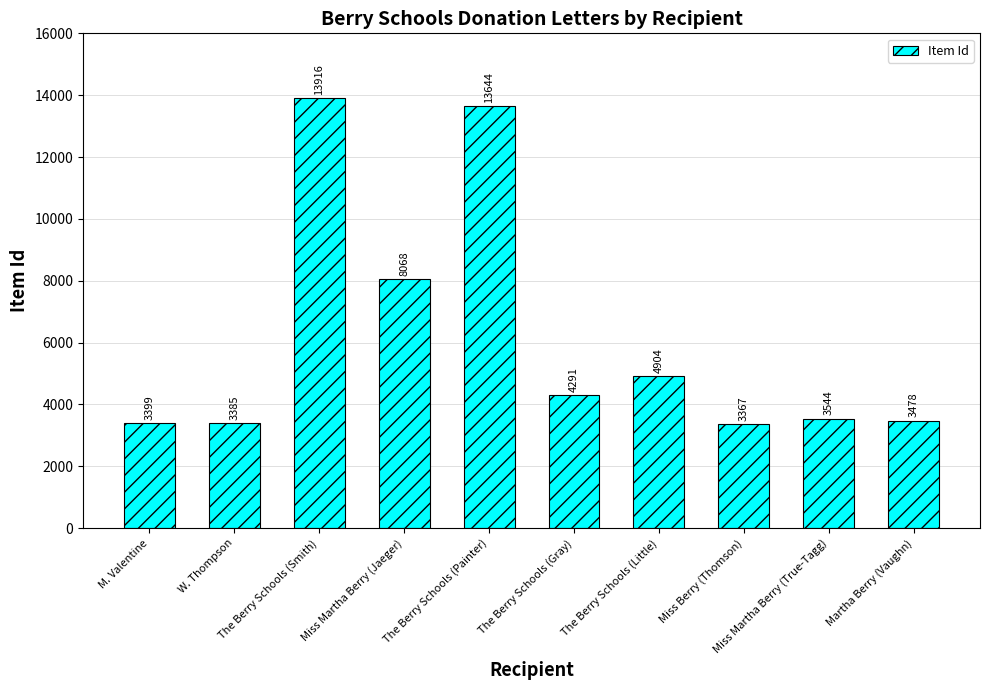

Which label corresponds to the smallest value in the chart?

Miss Berry (Thomson)